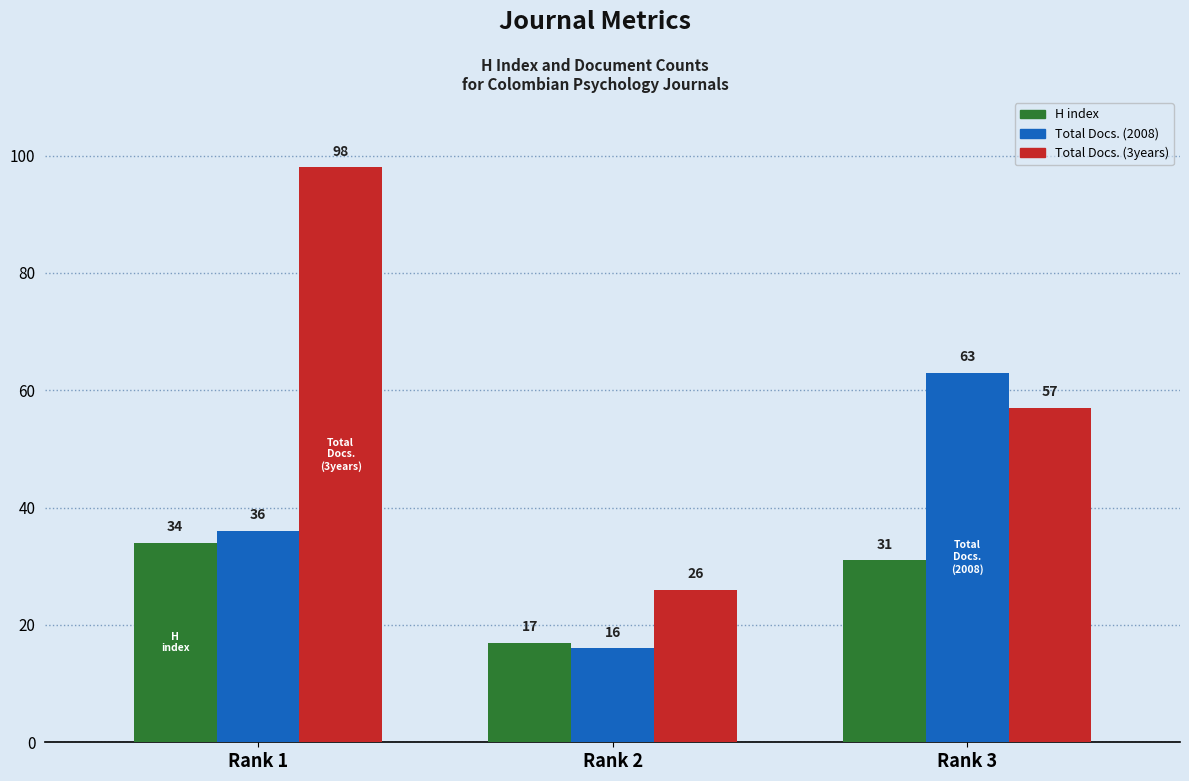

The value of Total Docs. (3years) at Rank 1 is 98. True or false?

True